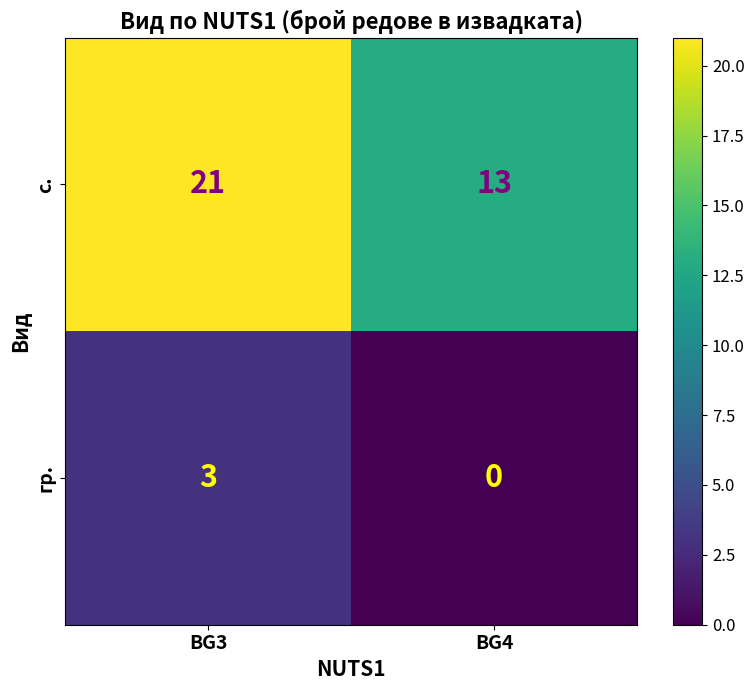

List the labels in order of гр. value, smallest first.

BG4, BG3